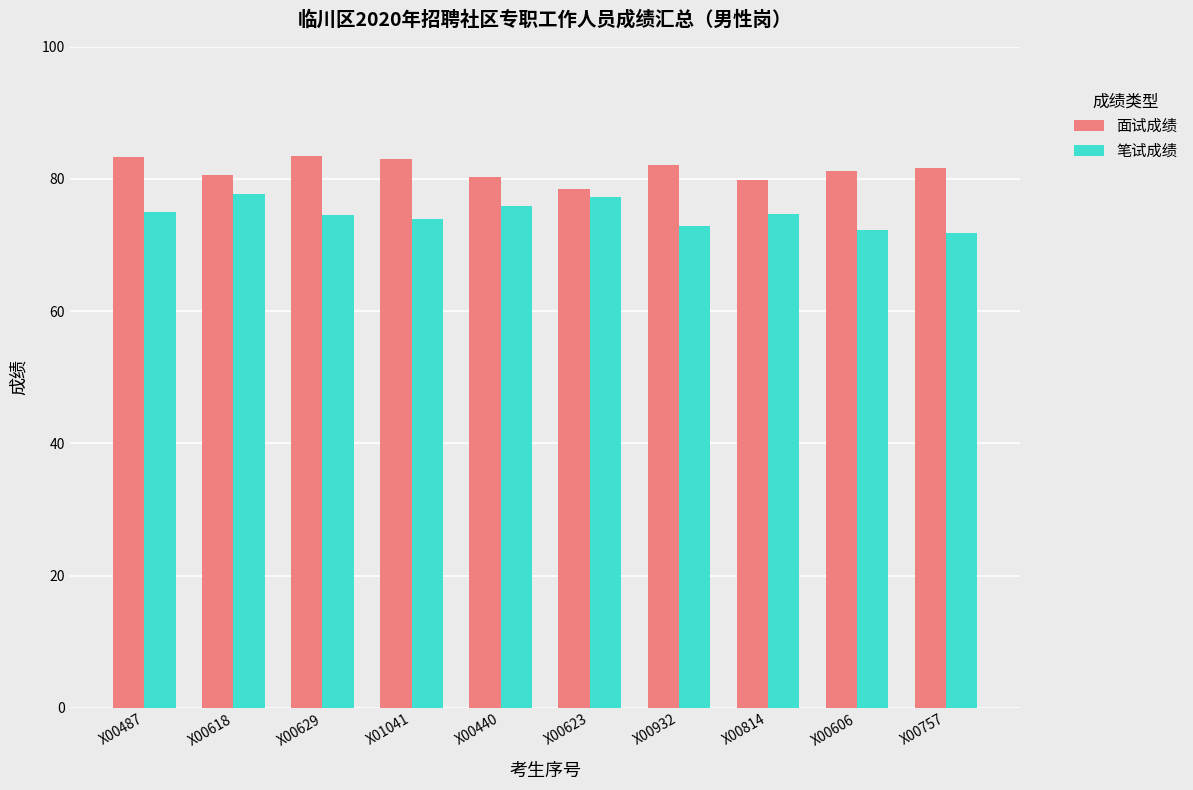

What is the greatest value displayed?

83.5